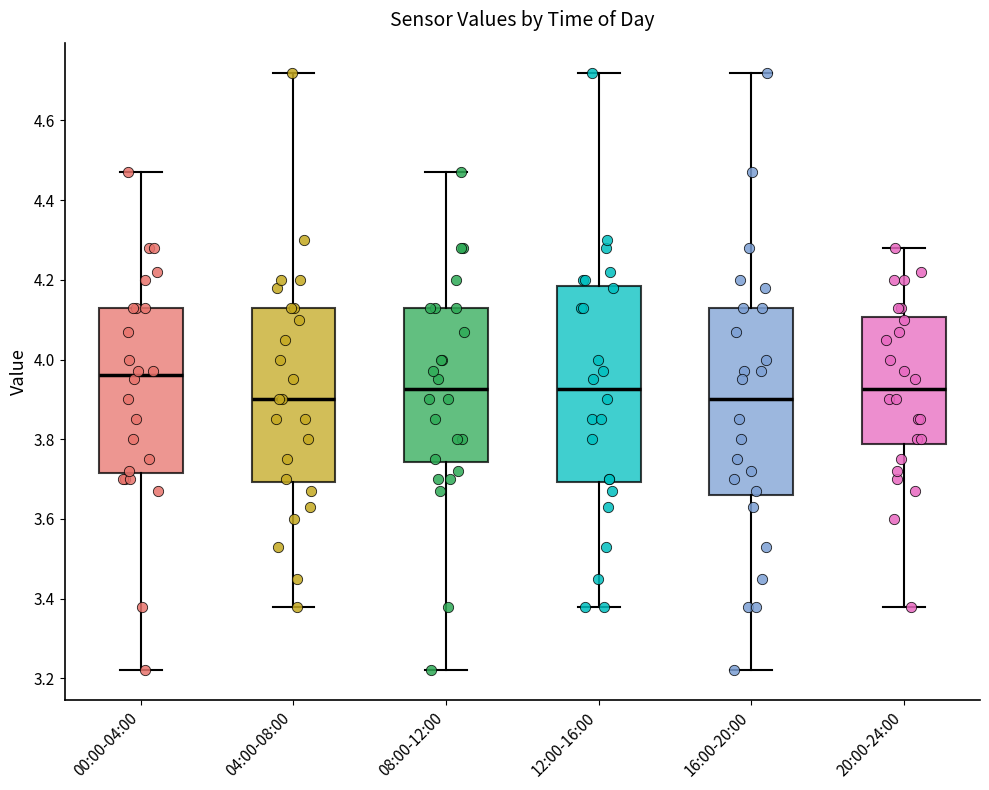

Reading left to right, read every box against the y-axis: the position of its median line, the range the box covers, and the ends of its whiskers. The values are not printed on the chart, so give them approximately, as read against the axis.

00:00-04:00: median 3.96, box 3.72 to 4.14, whiskers 3.22 to 4.48
04:00-08:00: median 3.90, box 3.70 to 4.14, whiskers 3.38 to 4.72
08:00-12:00: median 3.92, box 3.74 to 4.14, whiskers 3.22 to 4.48
12:00-16:00: median 3.92, box 3.70 to 4.18, whiskers 3.38 to 4.72
16:00-20:00: median 3.90, box 3.66 to 4.14, whiskers 3.22 to 4.72
20:00-24:00: median 3.92, box 3.78 to 4.10, whiskers 3.38 to 4.28